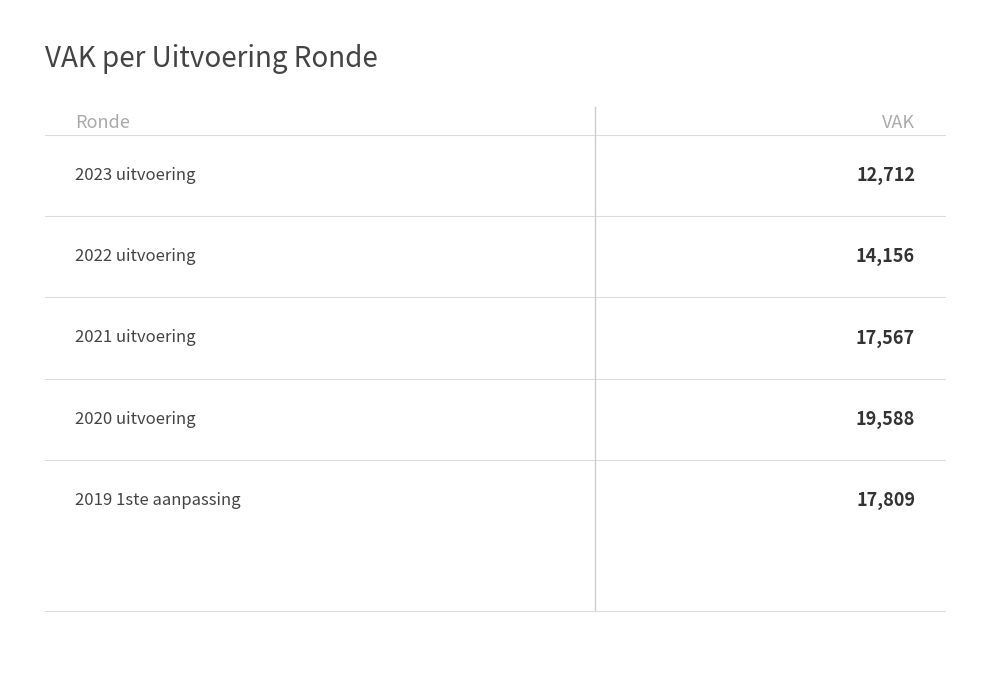

The chart shows a value of 19588 at 0.6. True or false?

True